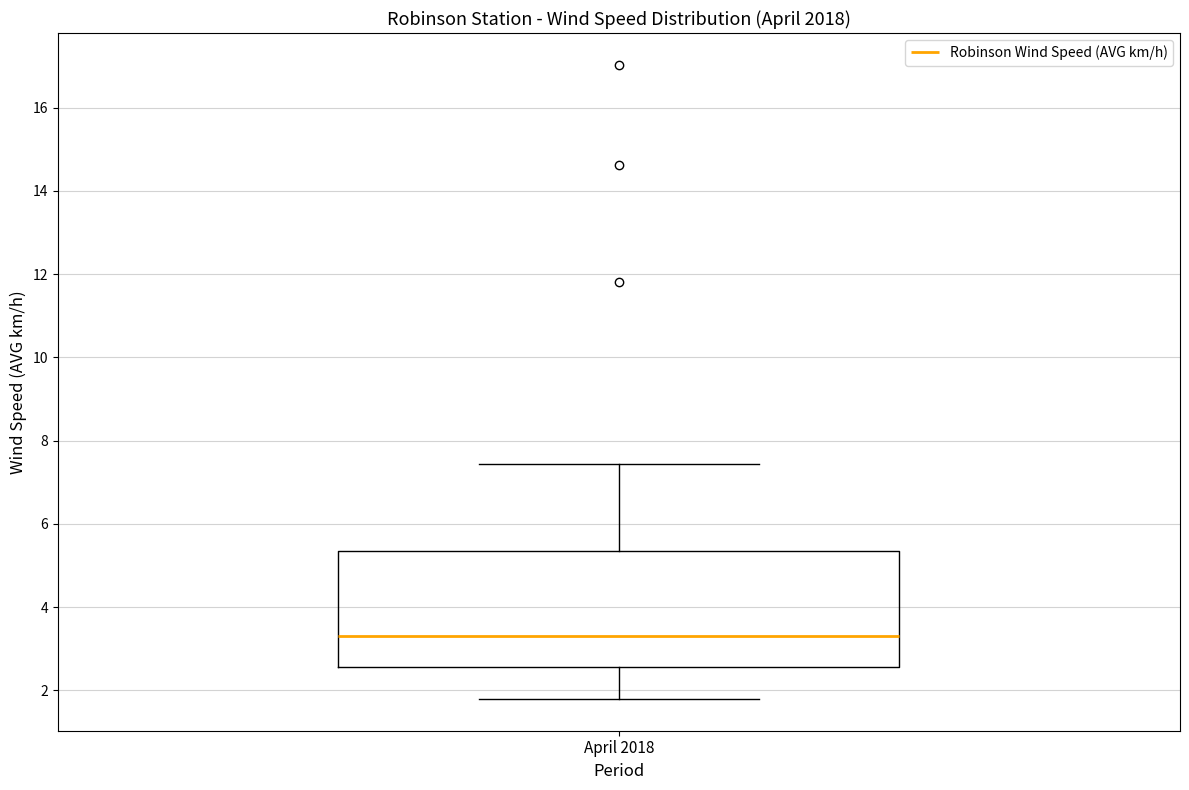

Where is the upper edge of the box for April 2018 on the y-axis? The values are not printed on the chart, so give them approximately, as read against the axis.

5.4